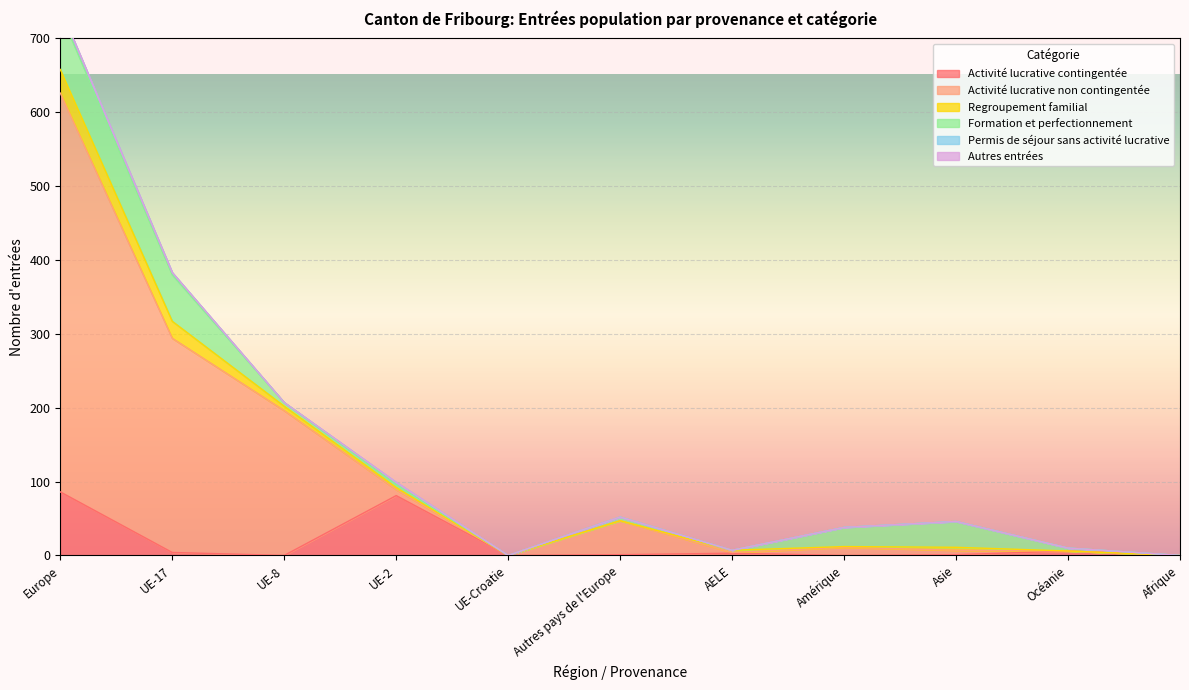

Is it true that Activité lucrative contingentée equals 0 at Amérique?

True